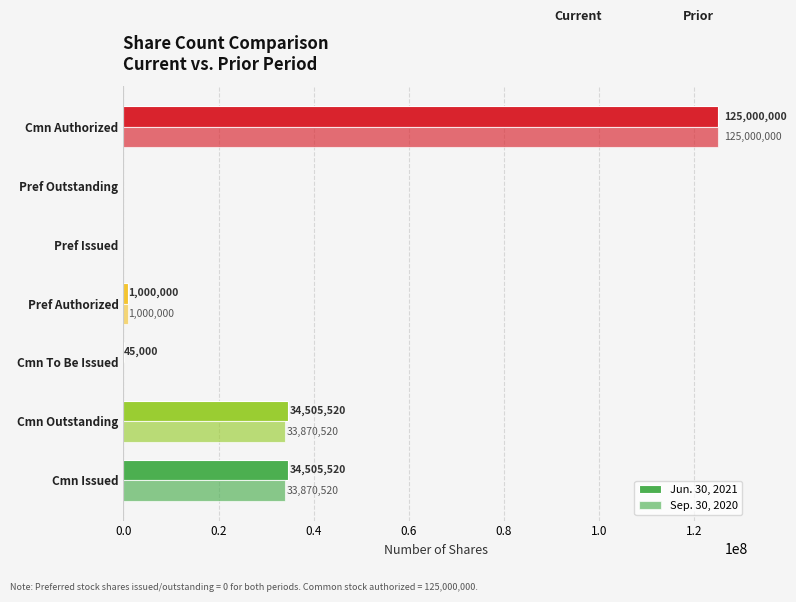

How many values in Jun. 30, 2021 are above zero?

5